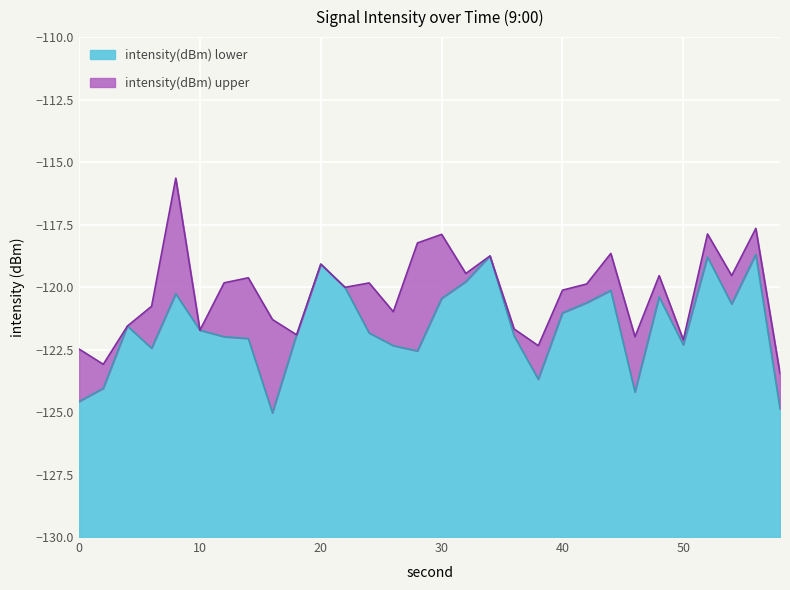

Which label corresponds to the largest value in the chart?

56